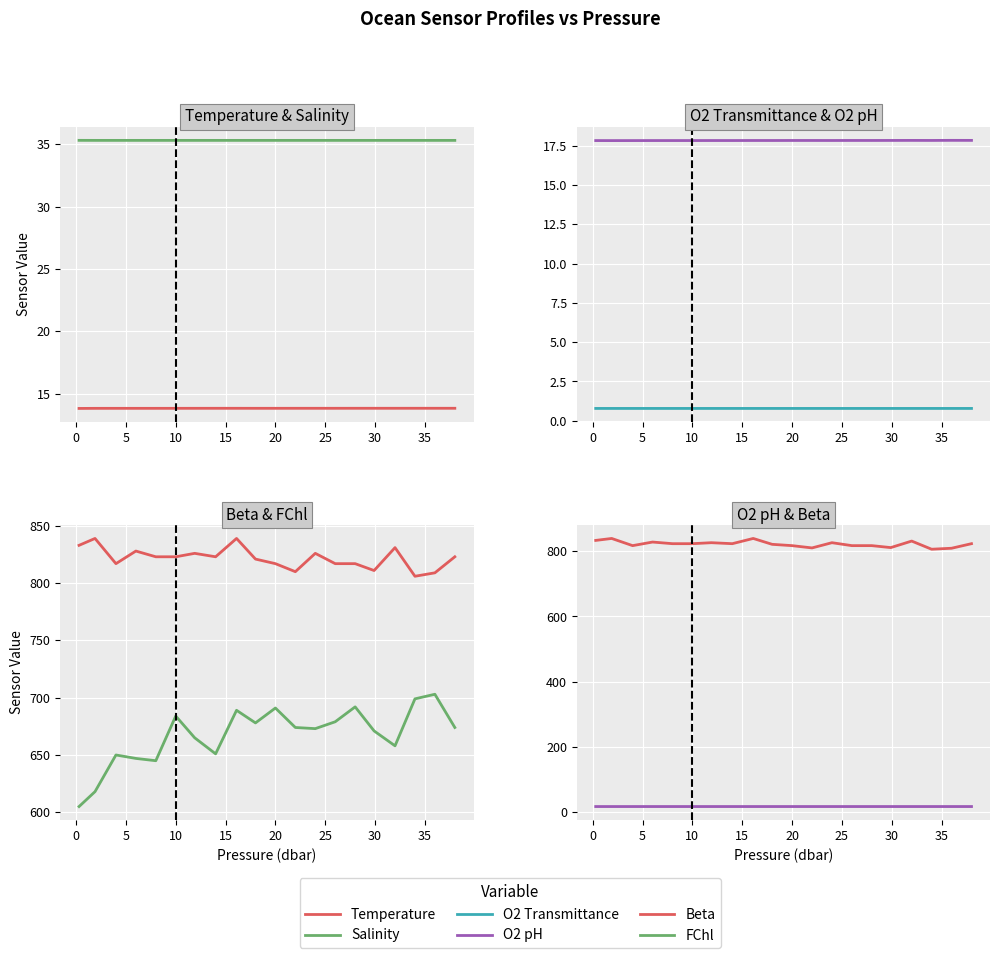

What is the smallest value displayed?

0.8